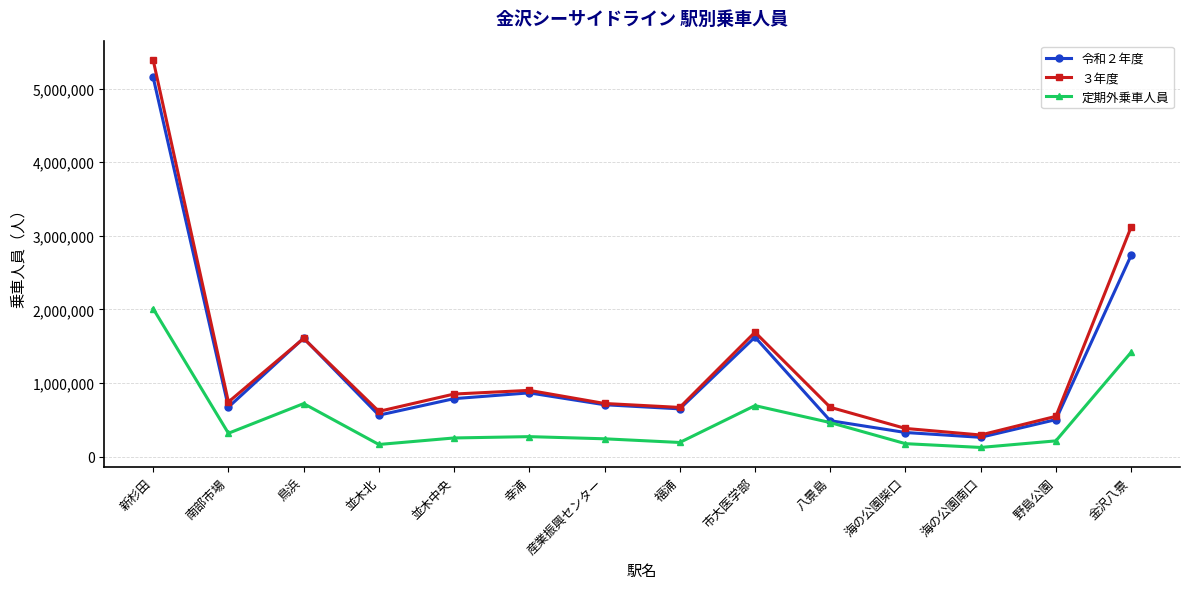

What is the label of the 12th point from the left?

海の公園南口